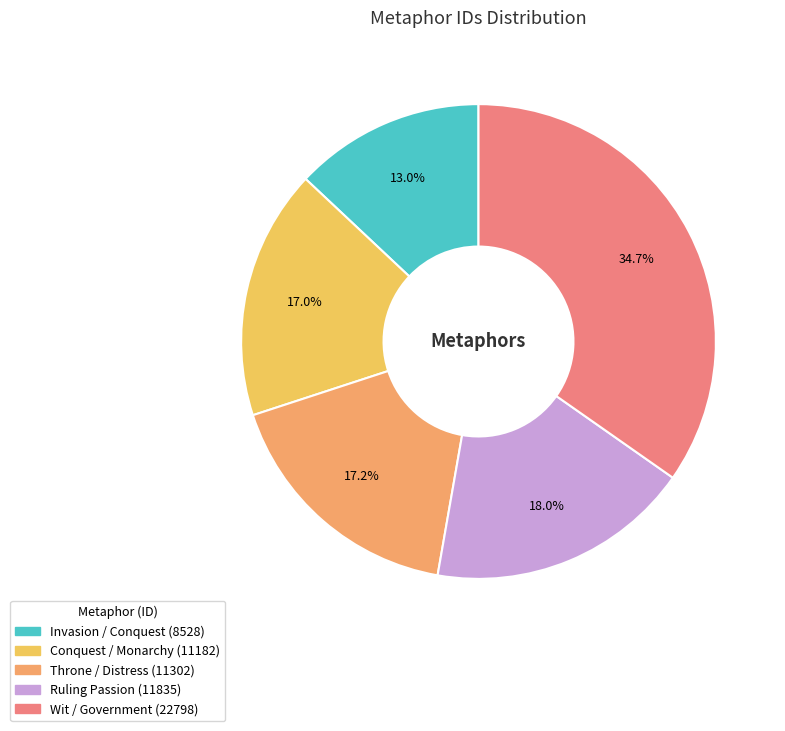

Count the number of slices in the pie.

5